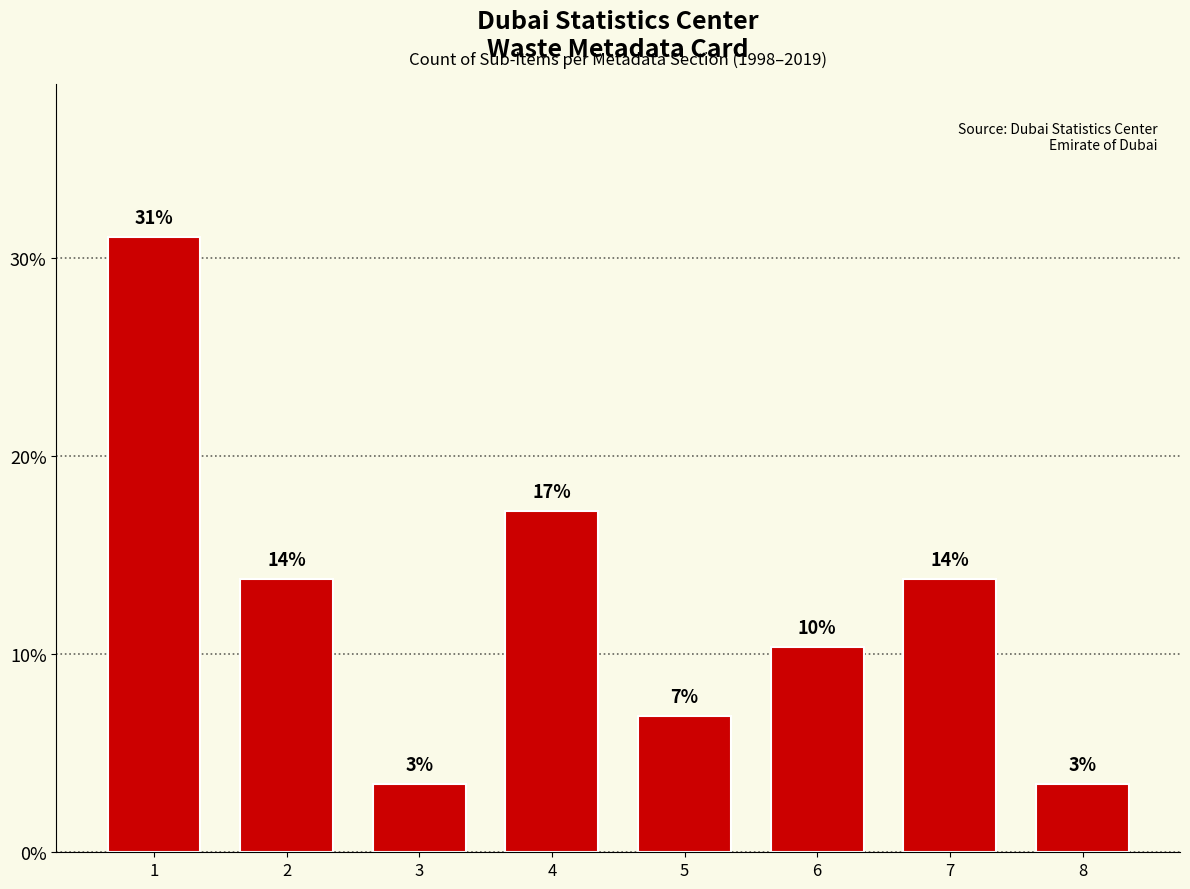

How many bars are there in total?

8